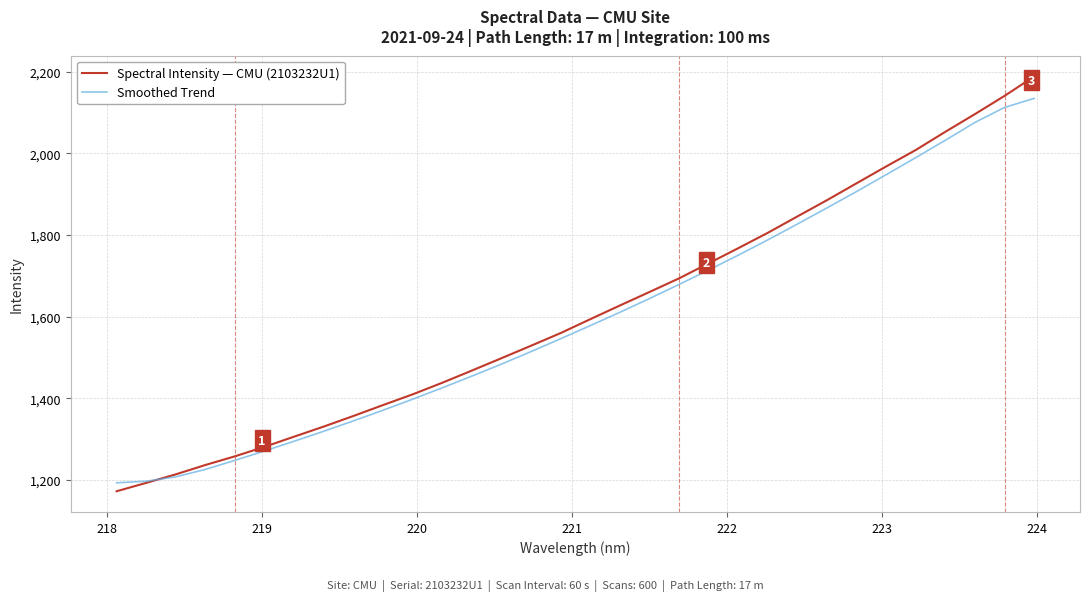

List the series in order of their peak value, highest first.

Spectral Intensity — CMU (2103232U1), Smoothed Trend